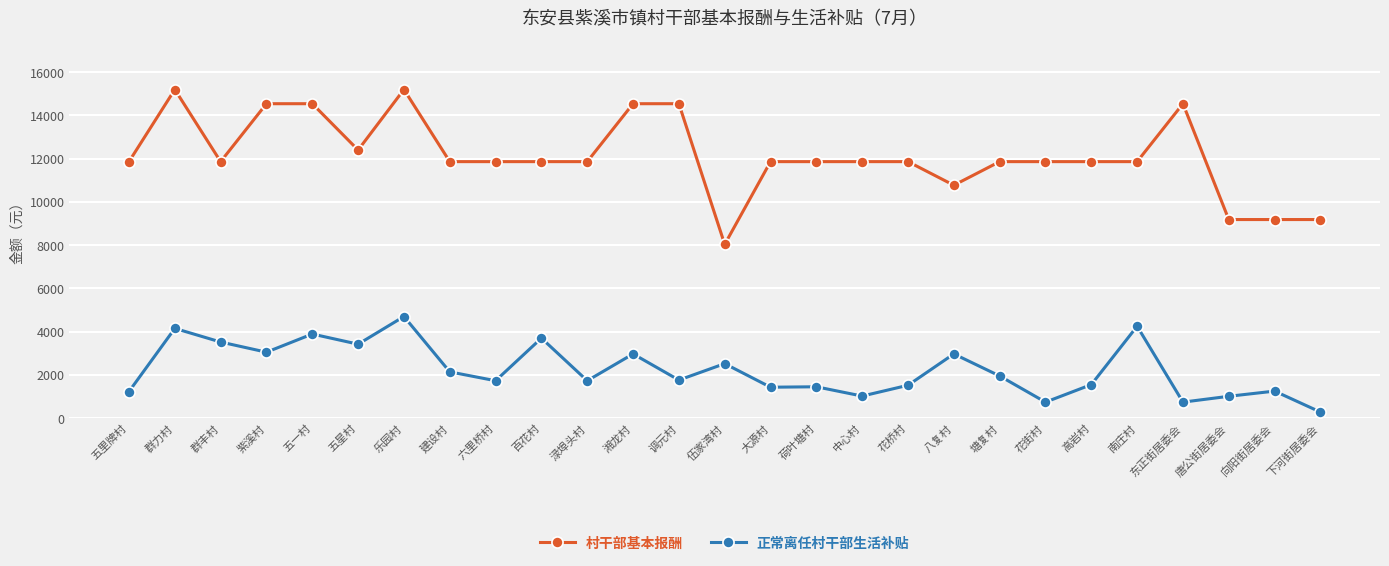

What are all the series names shown in the legend?

村干部基本报酬, 正常离任村干部生活补贴